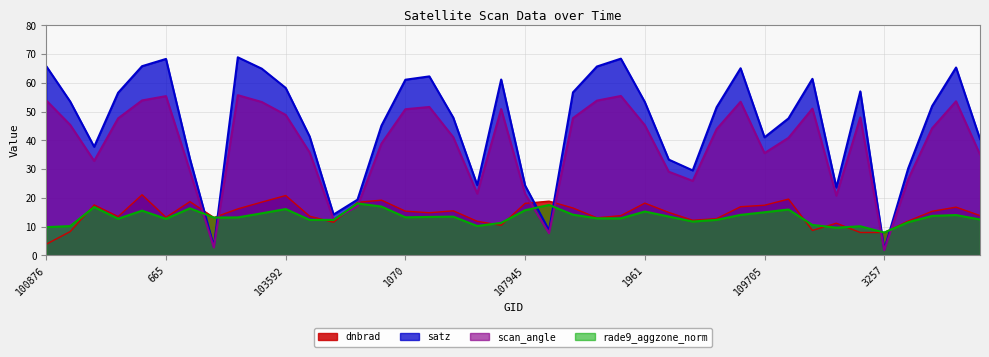

How many values in the rade9_aggzone_norm series are below 13?

18